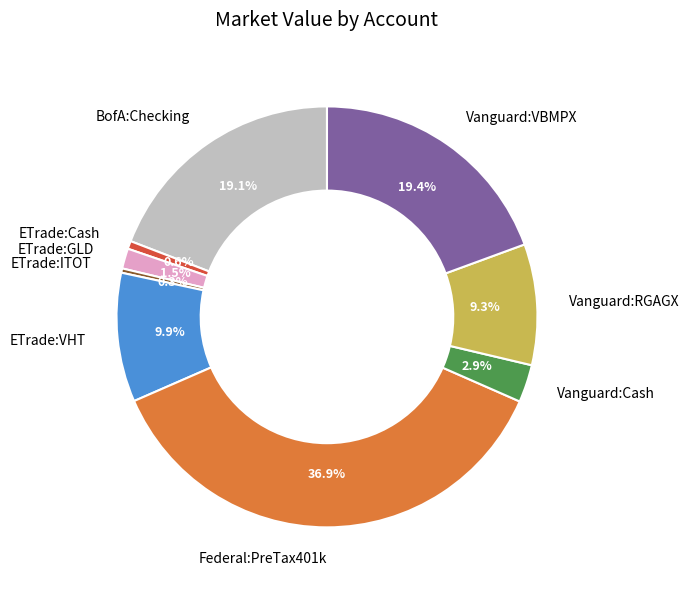

Count the number of slices in the pie.

9